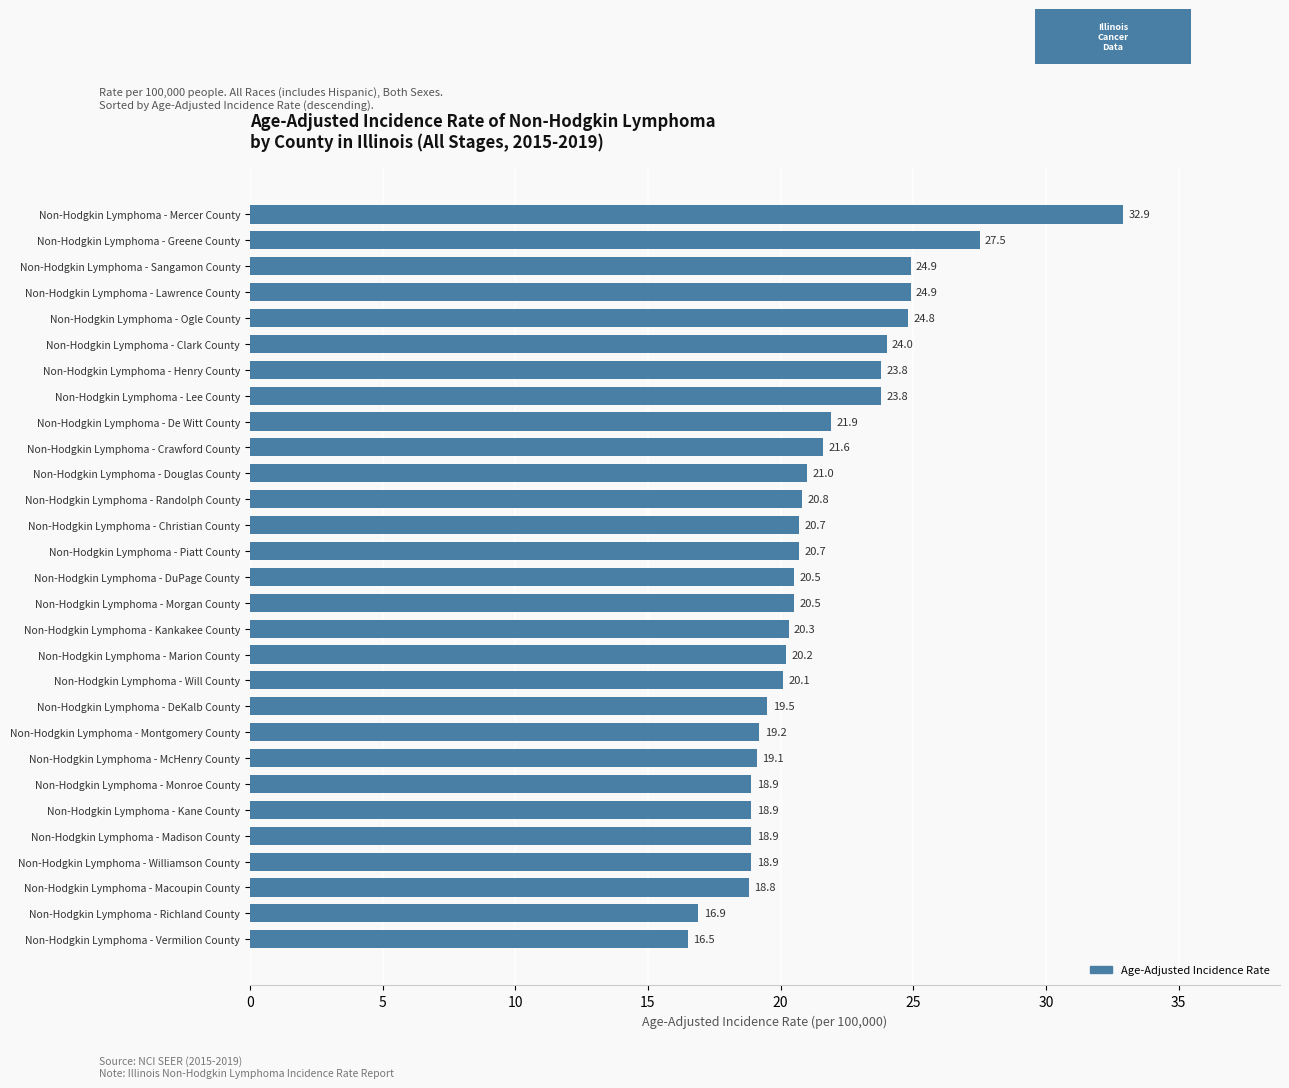

Is it true that the value at Non-Hodgkin Lymphoma - DeKalb County is 19.5?

True